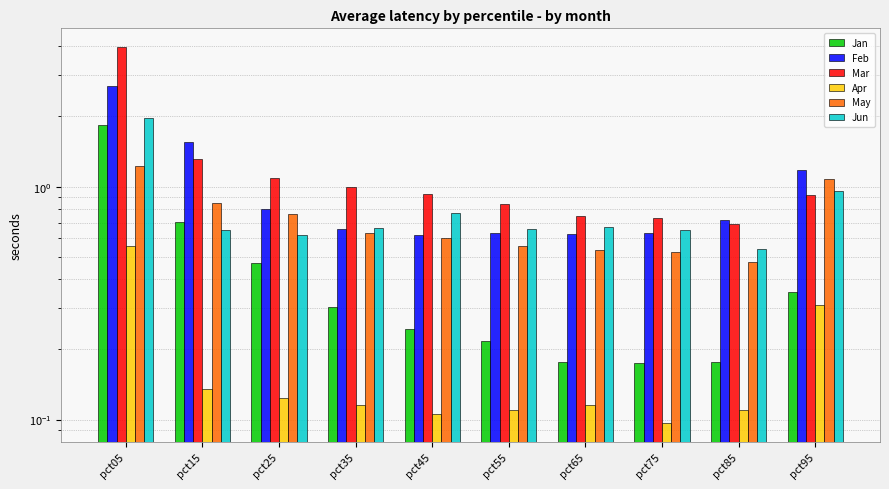

Which has a higher value, pct05 or pct55?

pct05